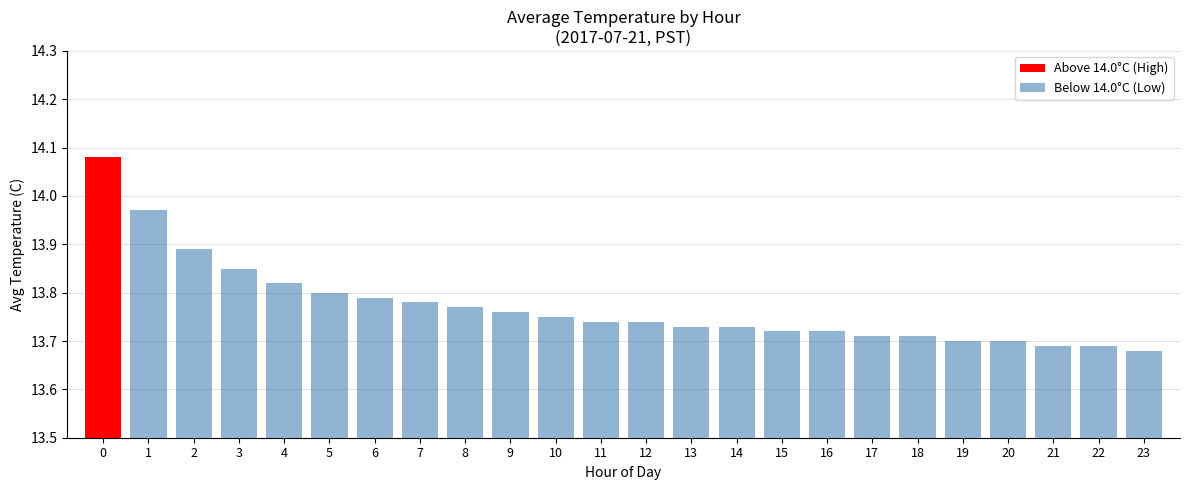

What is the value of the 9th bar from the left?

13.8